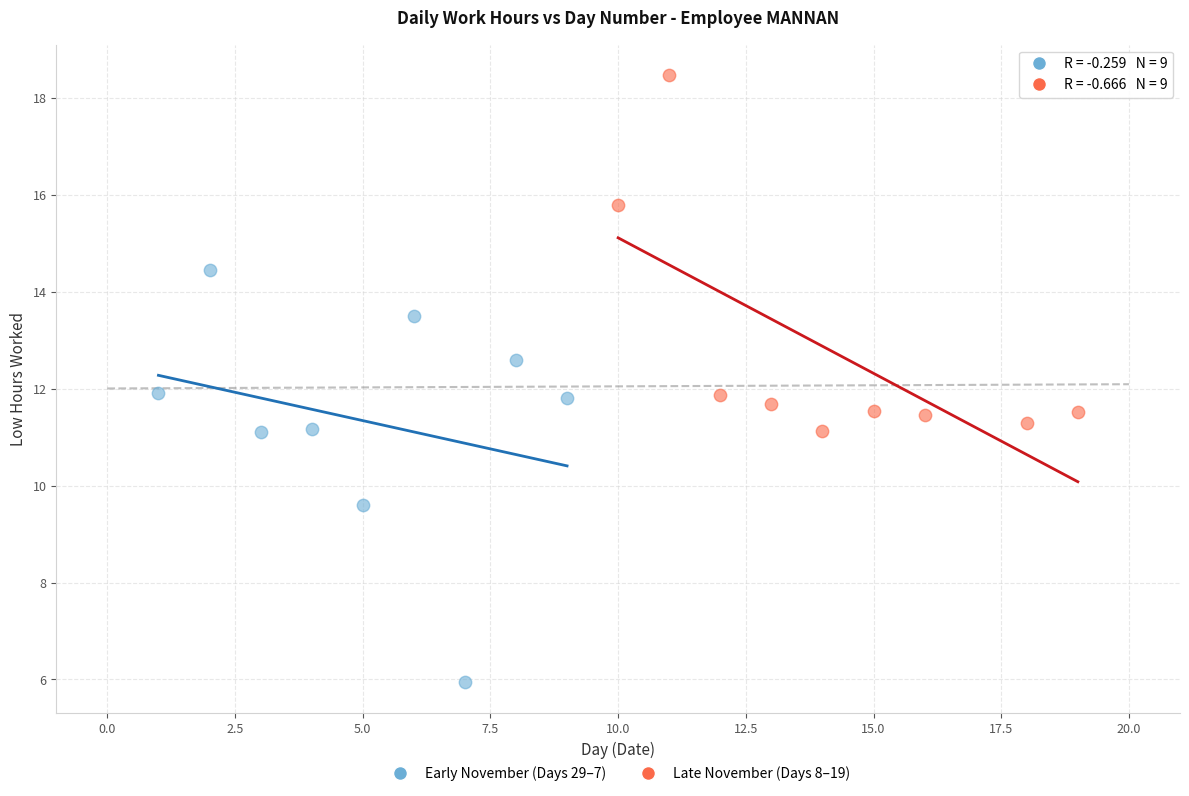

Which series contains the highest Y value?

Late November (Days 8–19)